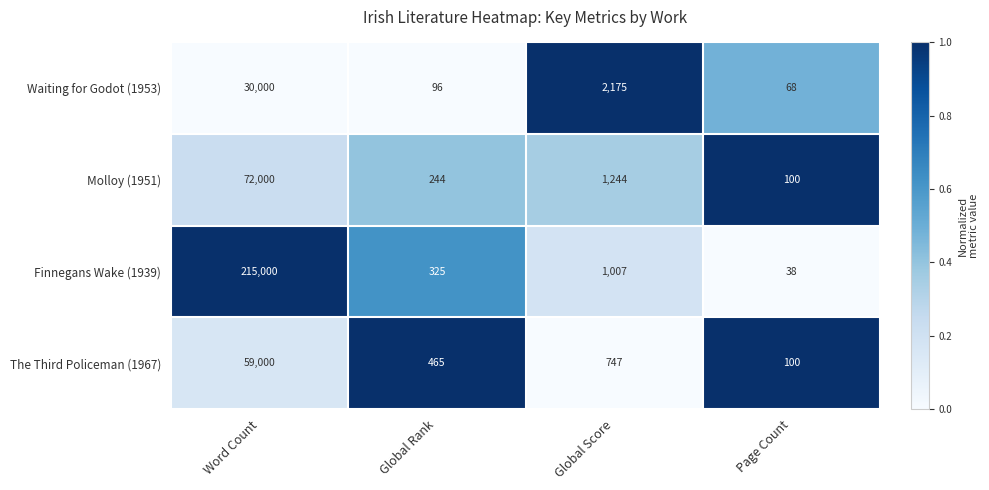

Between Word Count and Global Score, which series saw the biggest shift?

Finnegans Wake (1939)